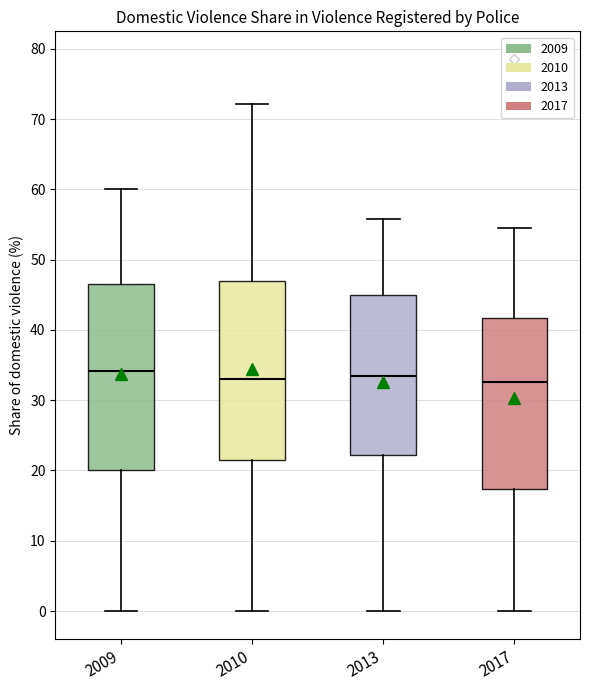

Reading left to right, read every box against the y-axis: the position of its median line, the range the box covers, and the ends of its whiskers. The values are not printed on the chart, so give them approximately, as read against the axis.

2009: median 34, box 20 to 47, whiskers 0 to 60
2010: median 33, box 21 to 47, whiskers 0 to 72
2013: median 33, box 22 to 45, whiskers 0 to 56
2017: median 33, box 17 to 42, whiskers 0 to 54